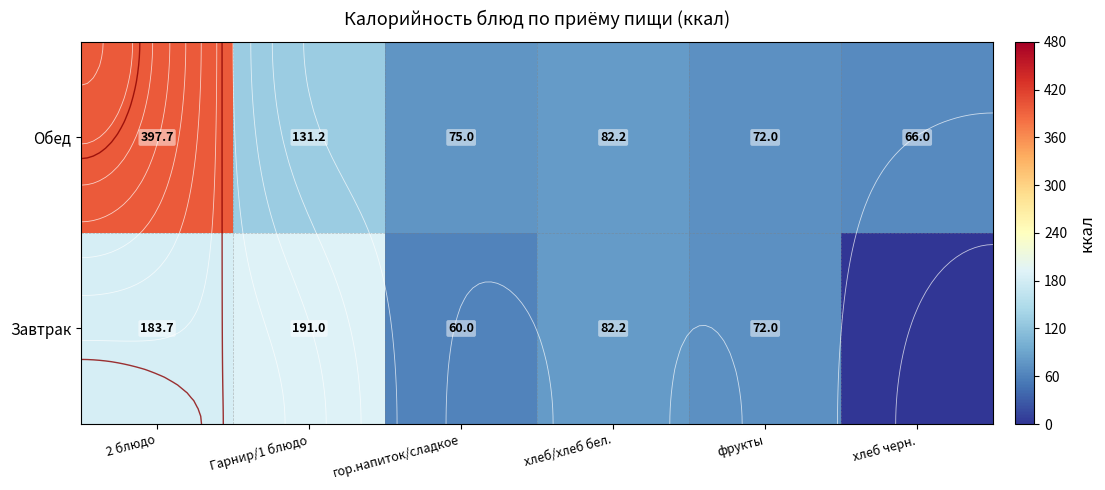

At which category is the sum across all series the highest?

2 блюдо